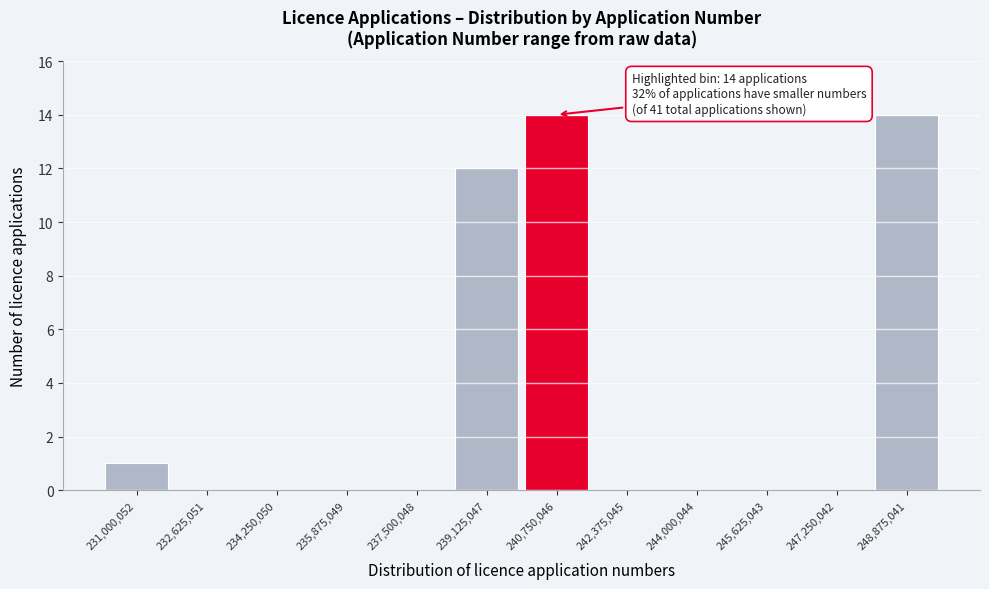

Reading left to right, what are all the values shown in this chart?

231,000,052=1	232,625,051=0	234,250,050=0	235,875,049=0	237,500,048=0	239,125,047=12	240,750,046=14	242,375,045=0	244,000,044=0	245,625,043=0	247,250,042=0	248,875,041=14